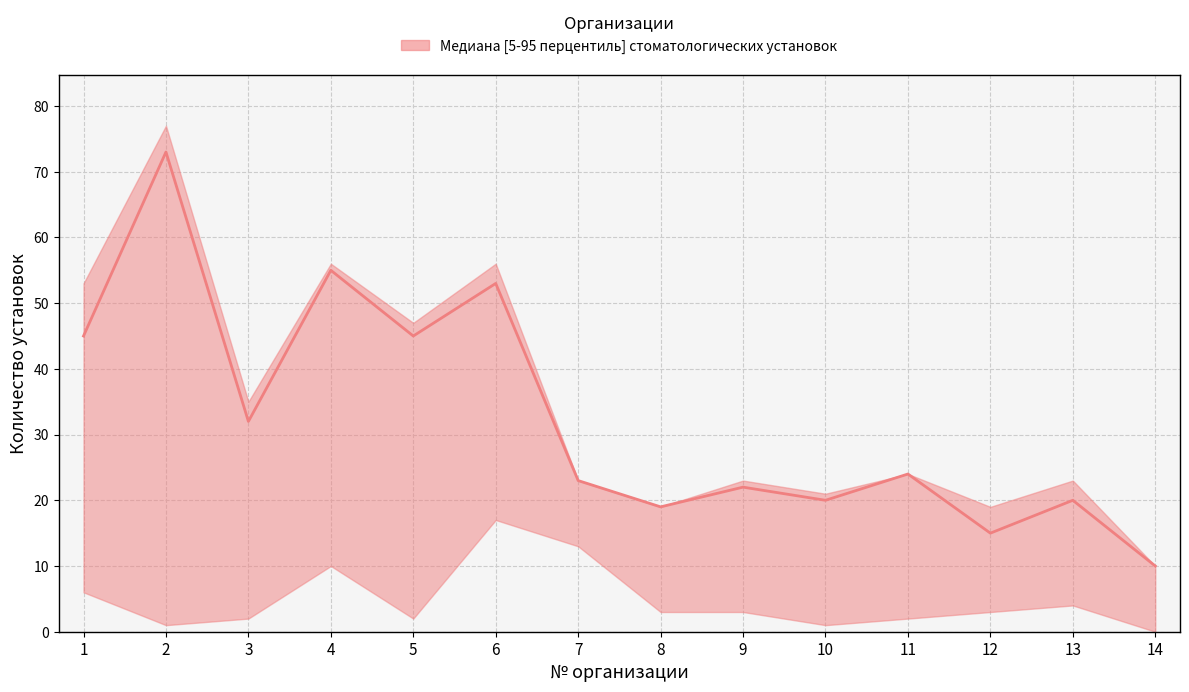

What is the difference between the highest and lowest values at 7?

10